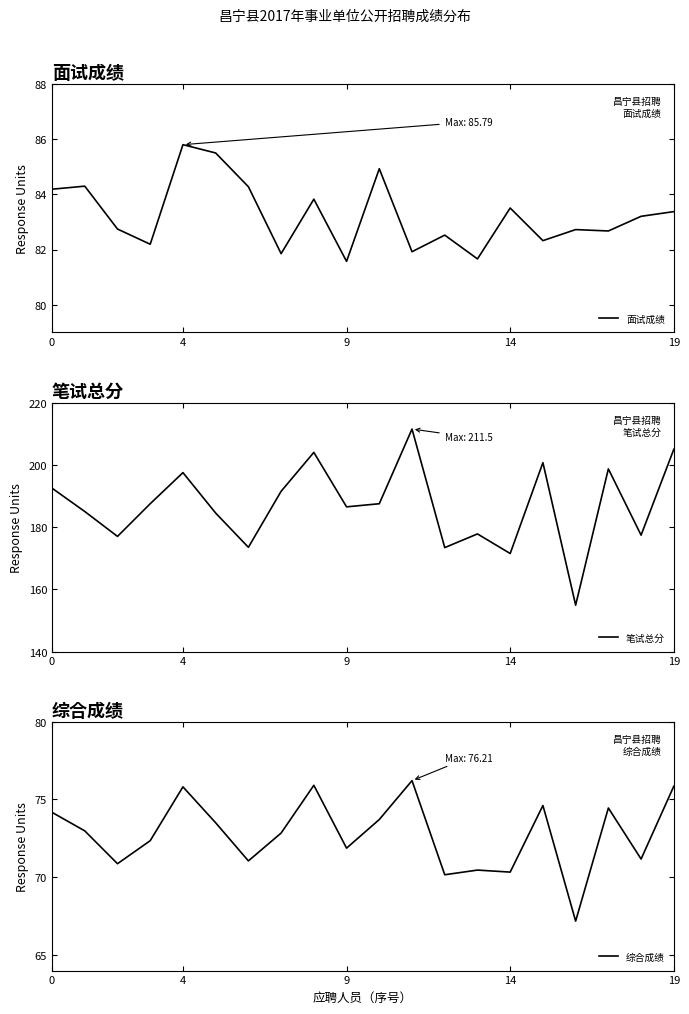

What are all the series names shown in the legend?

面试成绩, 笔试总分, 综合成绩